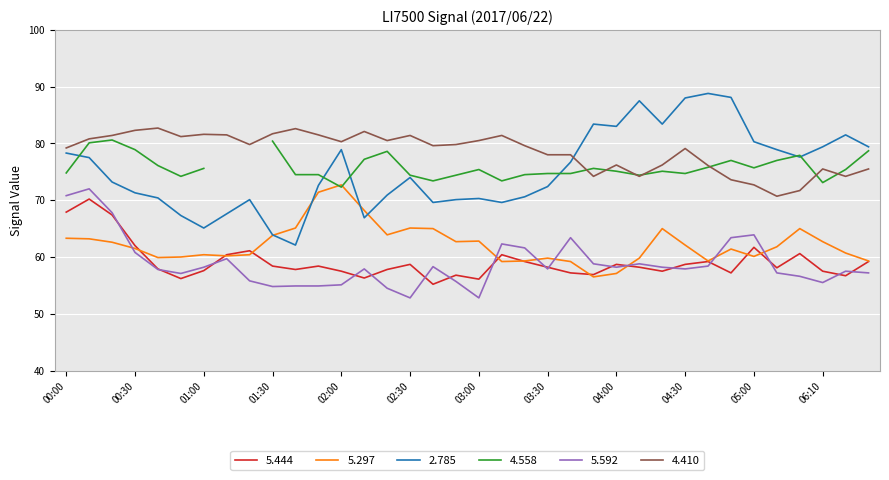

True or false: 4.410 and 5.297 intersect in this chart.

False